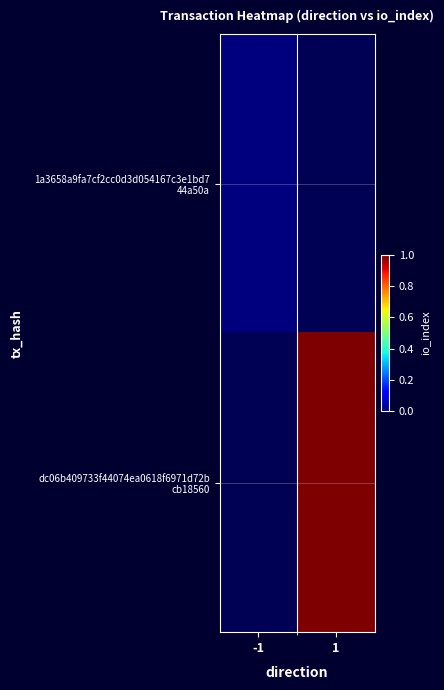

Count the number of categories in the chart.

2